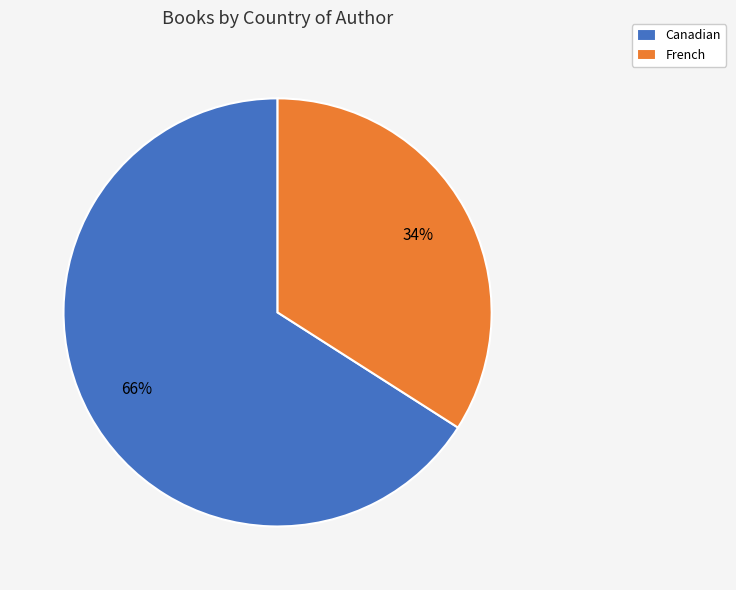

To the nearest percent, what is the combined percentage of French and Canadian?

100%